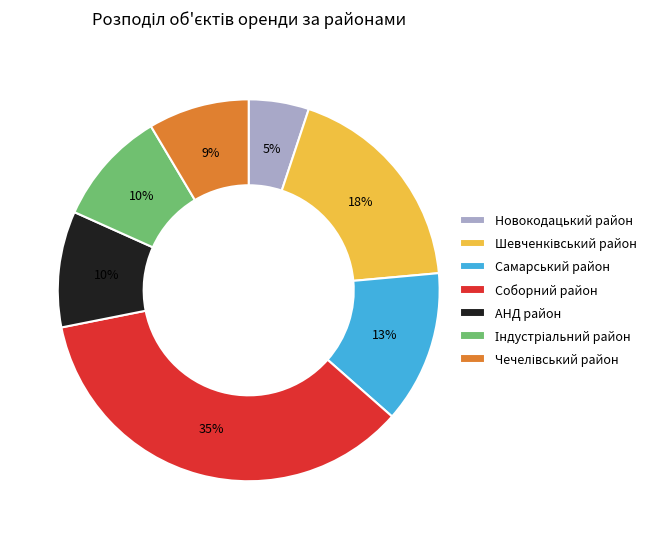

Does Новокодацький район account for over 50% of the chart?

No